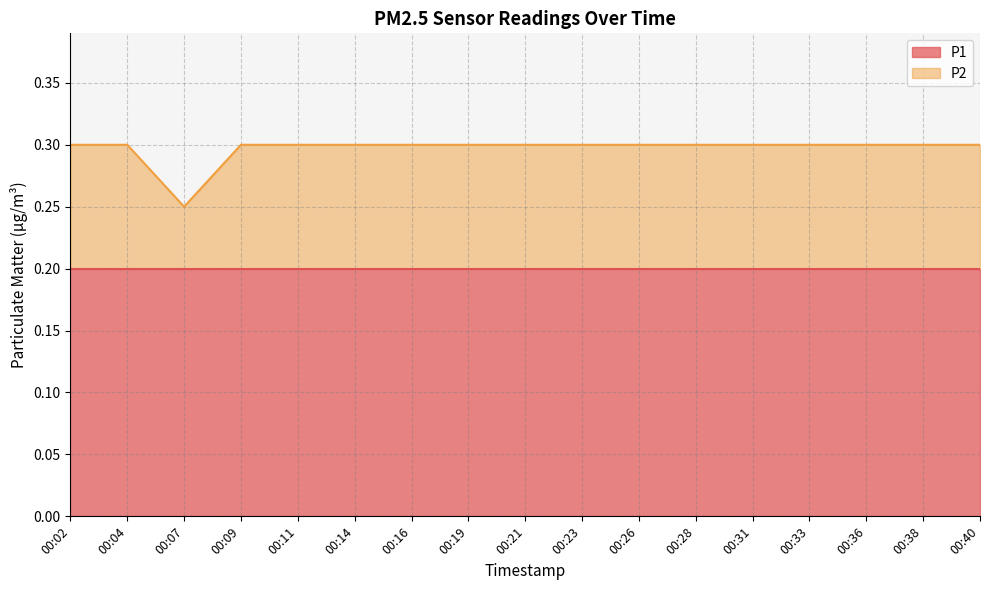

Read the value at 00:02.

0.3